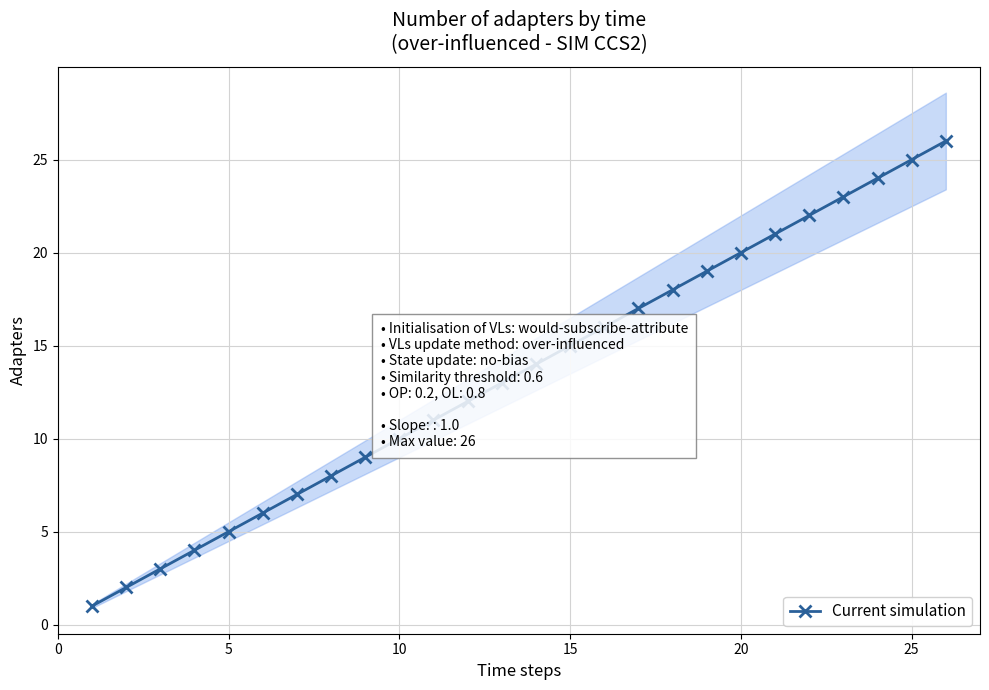

Reading left to right, what are all the values shown in this chart?

1	2	3	4	5	6	7	8	9	10	11	12	13	14	15	16	17	18	19	20	21	22	23	24	25	26